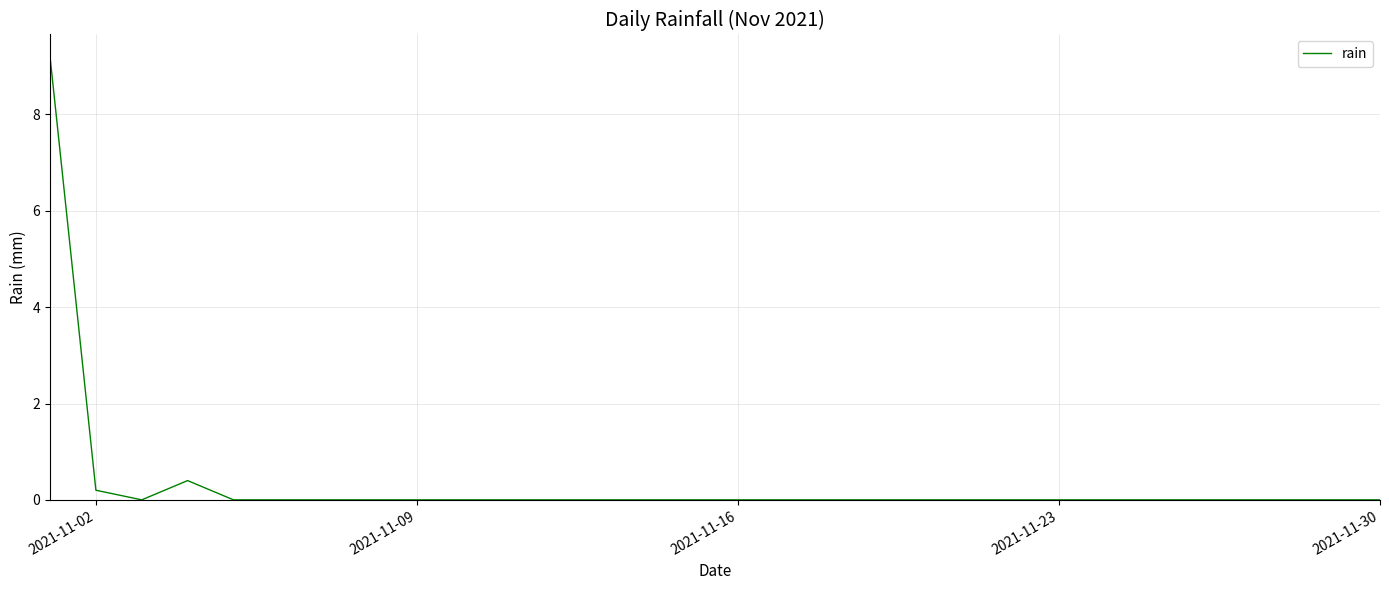

What is the greatest value displayed?

9.2